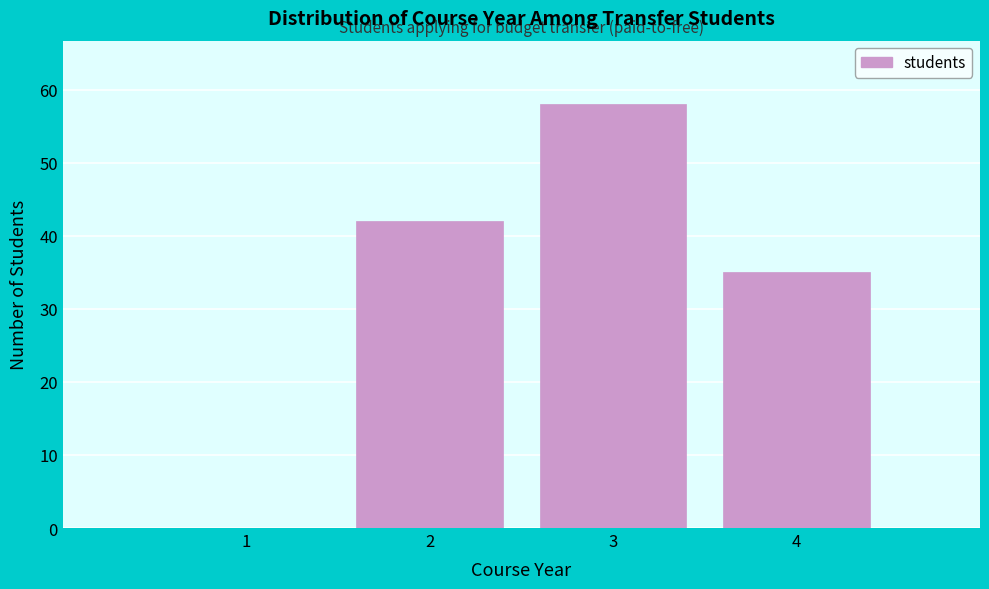

Reading left to right, transcribe all the data shown in this chart.

1=0	2=42	3=58	4=35